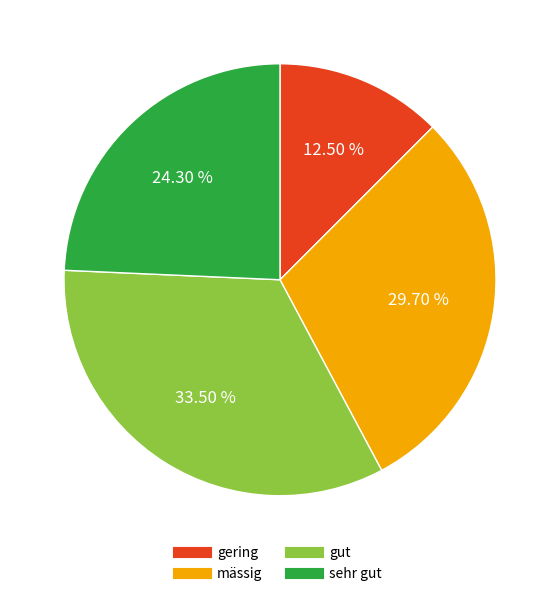

Is there a majority slice in this chart?

No